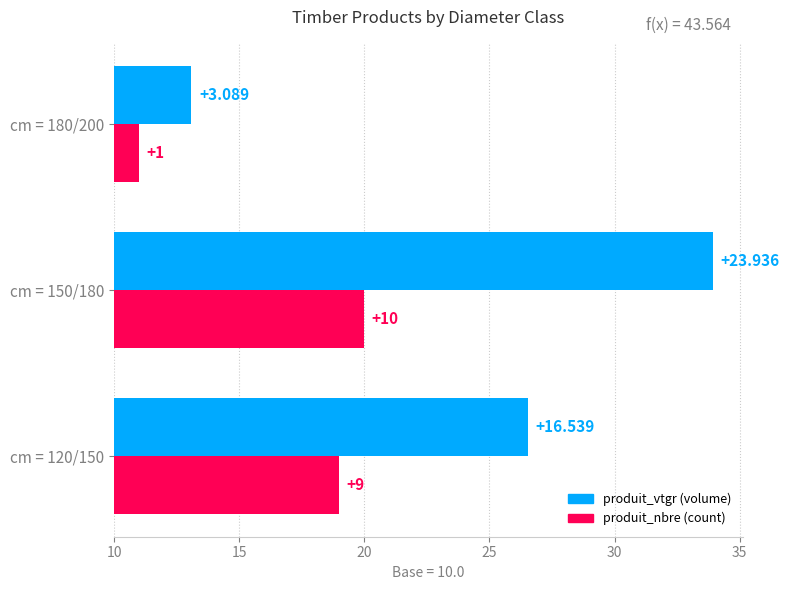

What is the total value across all series at cm = 180/200?

4.1